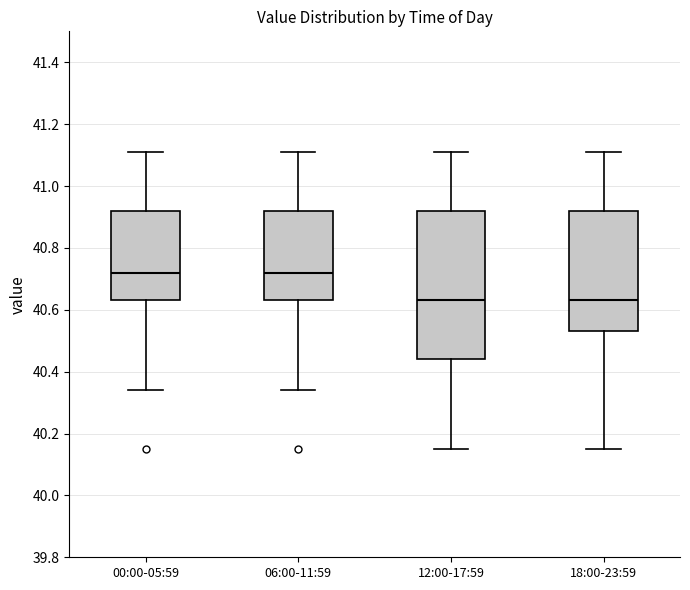

Reading left to right, transcribe this box plot: for each box, give where its median line is, the range the box spans, and where its two whiskers end, as read against the y-axis. The values are not printed on the chart, so give them approximately, as read against the axis.

00:00-05:59: median 40.72, box 40.64 to 40.92, whiskers 40.34 to 41.12
06:00-11:59: median 40.72, box 40.64 to 40.92, whiskers 40.34 to 41.12
12:00-17:59: median 40.64, box 40.44 to 40.92, whiskers 40.16 to 41.12
18:00-23:59: median 40.64, box 40.54 to 40.92, whiskers 40.16 to 41.12